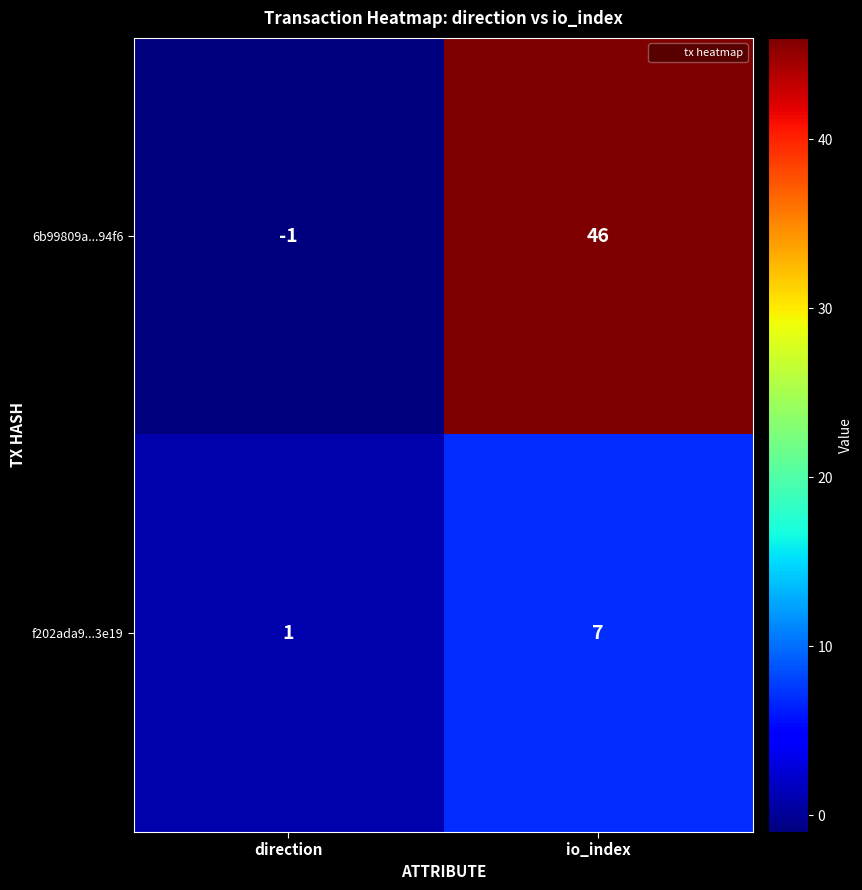

Reading left to right, what are all the values shown in this chart?

6b99809a...94f6: -1	46
f202ada9...3e19: 1	7